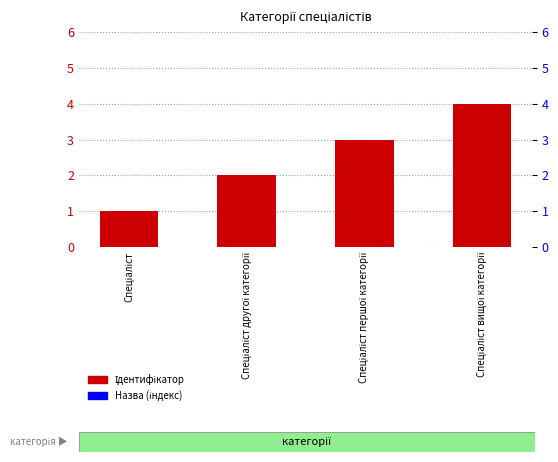

What value does the data have at Спеціаліст першої категорії?

3